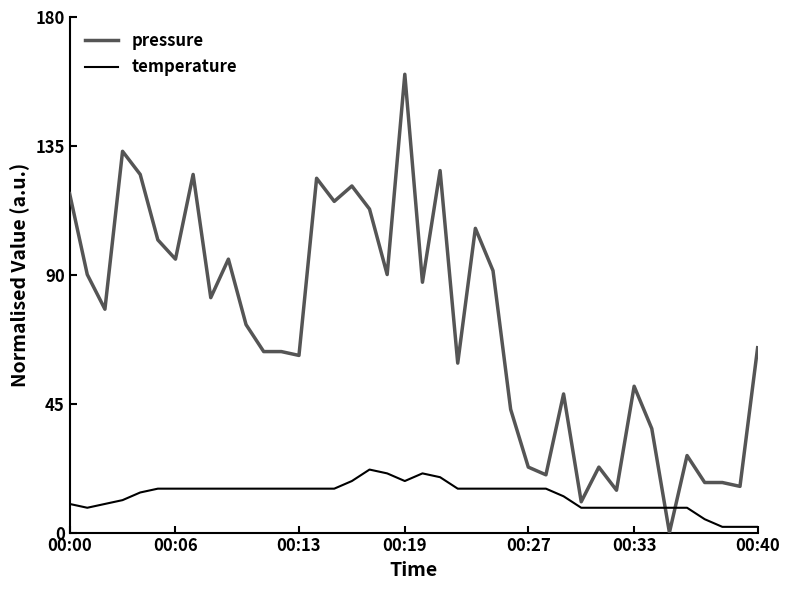

True or false: temperature and pressure cross at least once.

True